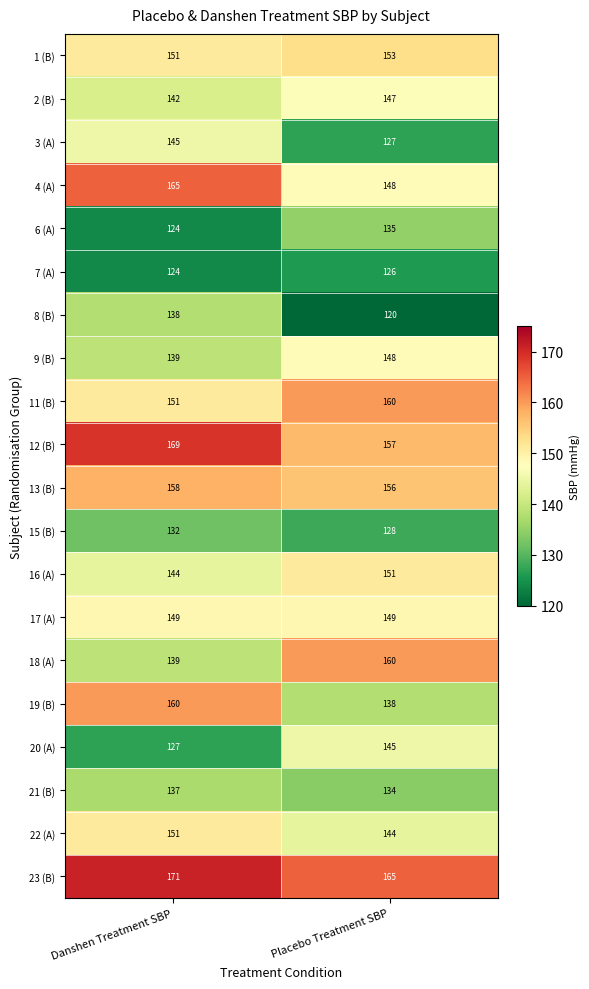

Between Danshen Treatment SBP and Placebo Treatment SBP, which series saw the biggest shift?

19 (B)